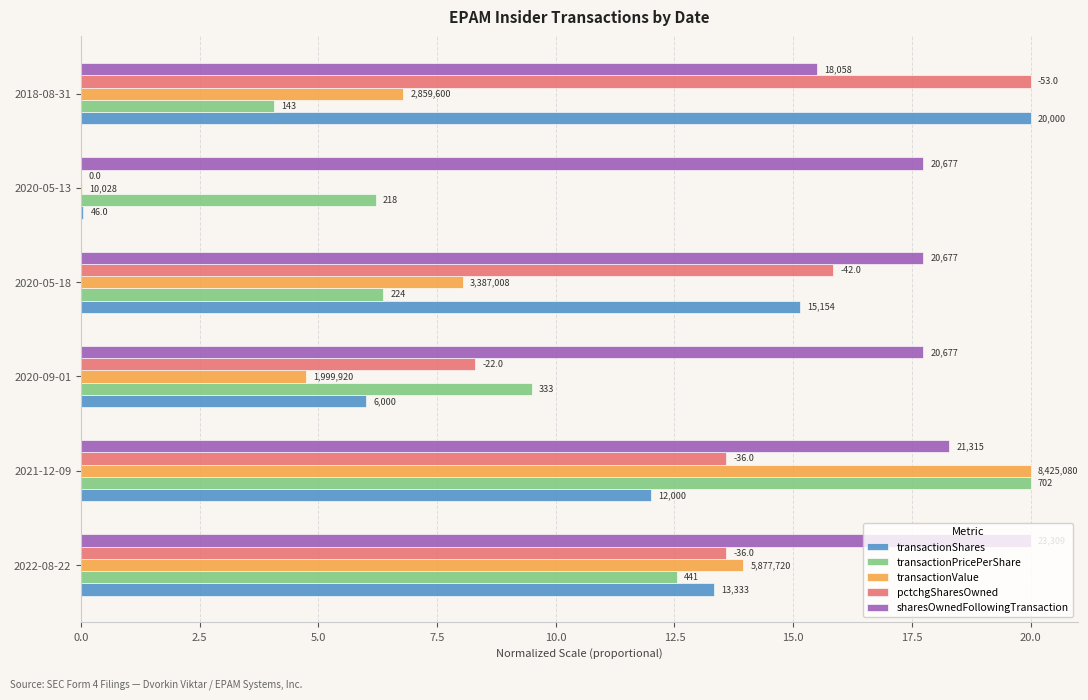

What are all the series names shown in the legend?

transactionShares, transactionPricePerShare, transactionValue, pctchgSharesOwned, sharesOwnedFollowingTransaction